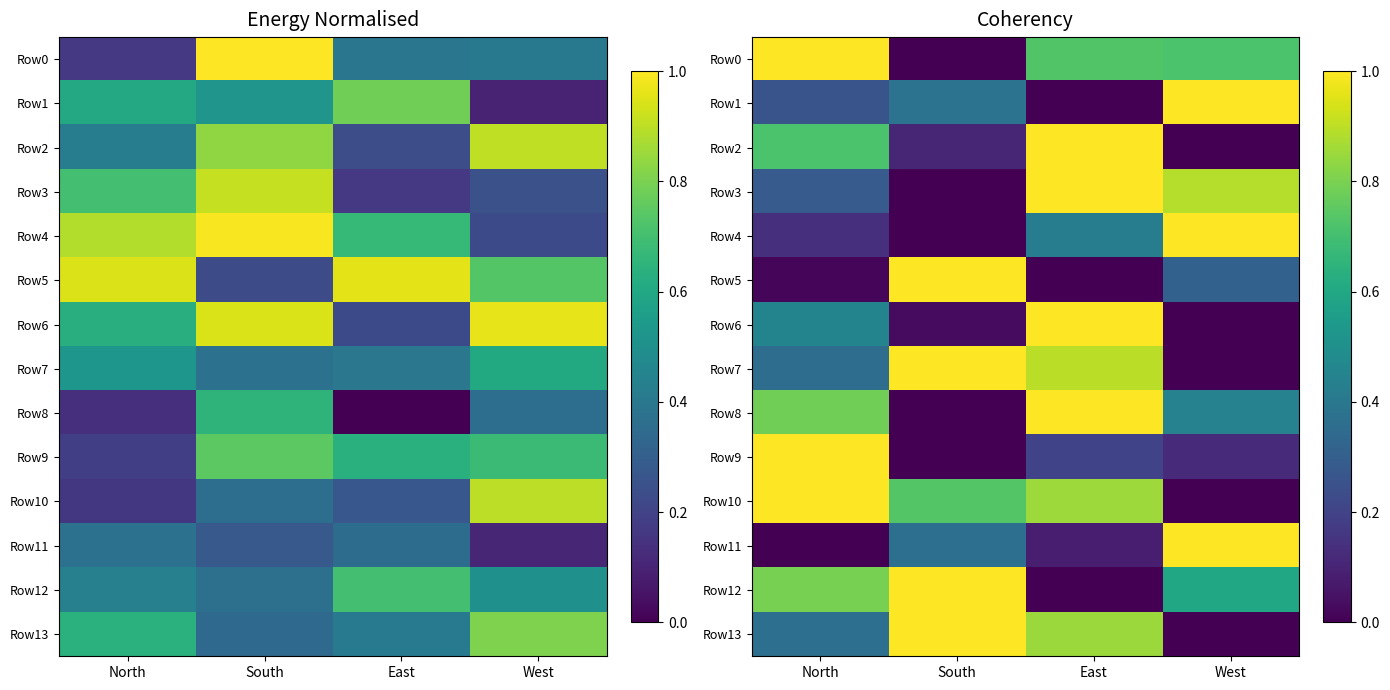

List the series in order of their peak value, lowest first.

Row0, Row1, Row2, Row3, Row4, Row5, Row6, Row7, Row8, Row9, Row10, Row11, Row12, Row13